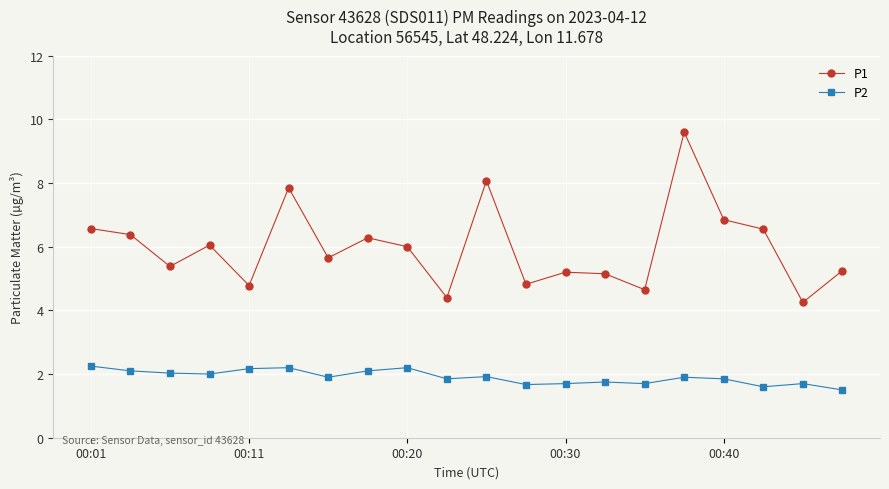

What is the value of the P2 point at the 2nd from the left?

2.1